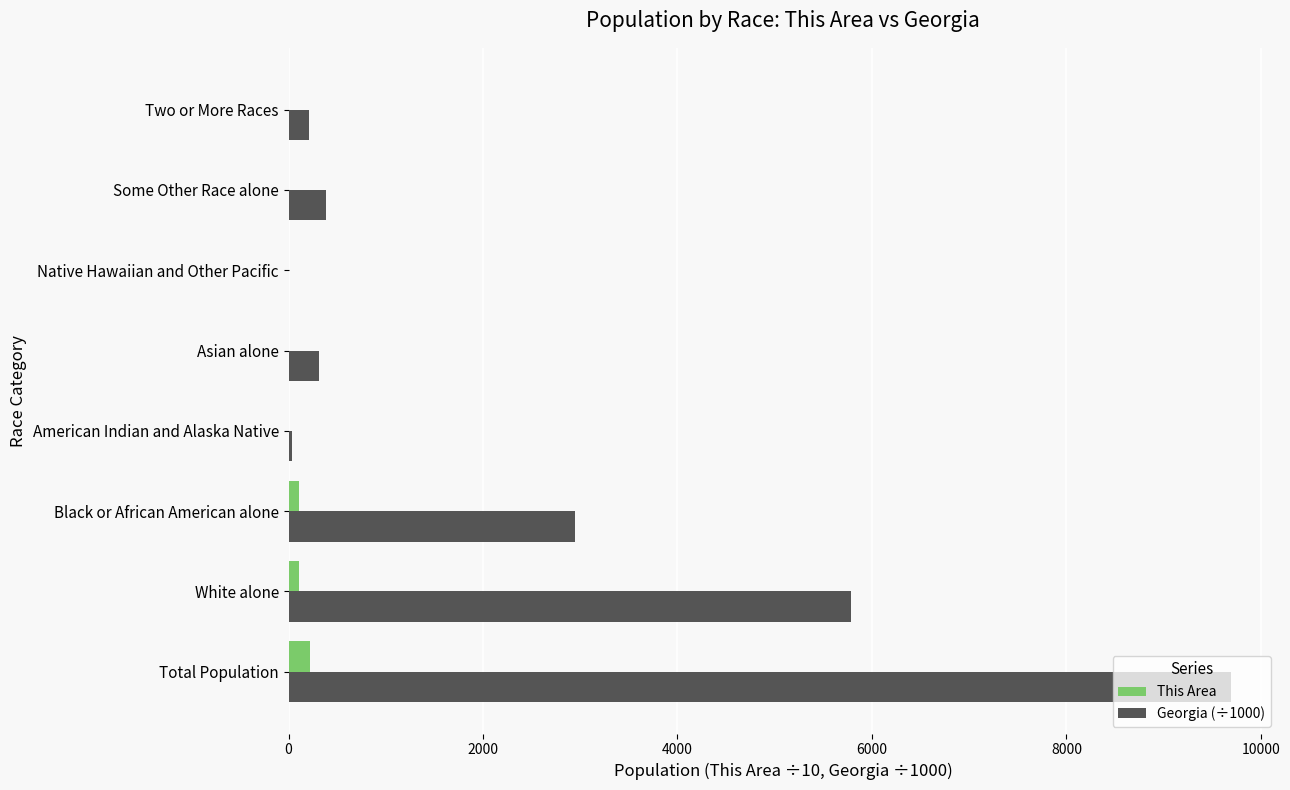

At which category is the sum across all series the highest?

Total Population